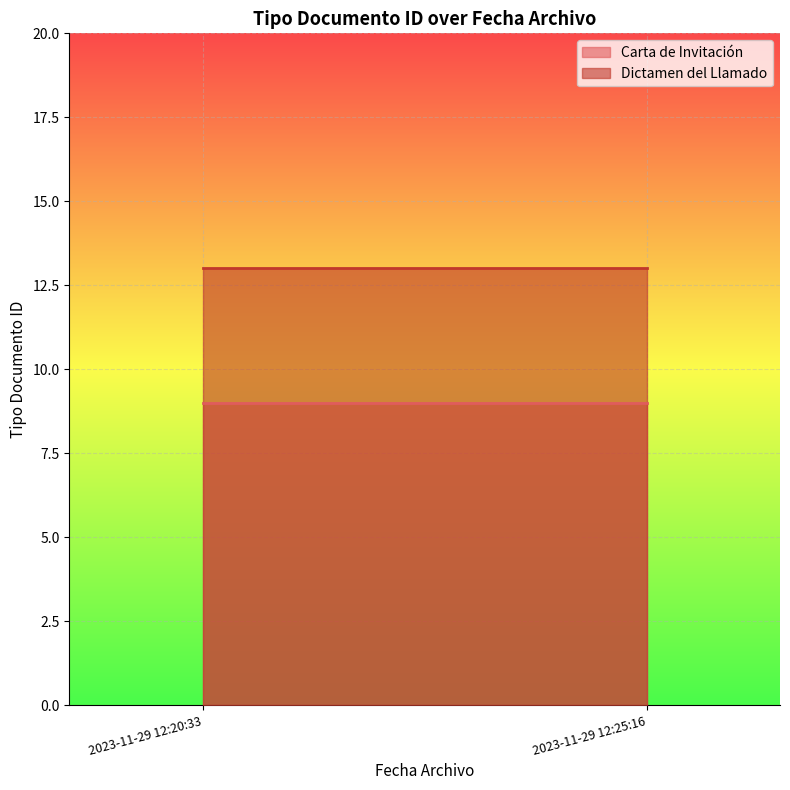

What is the smallest value displayed?

9